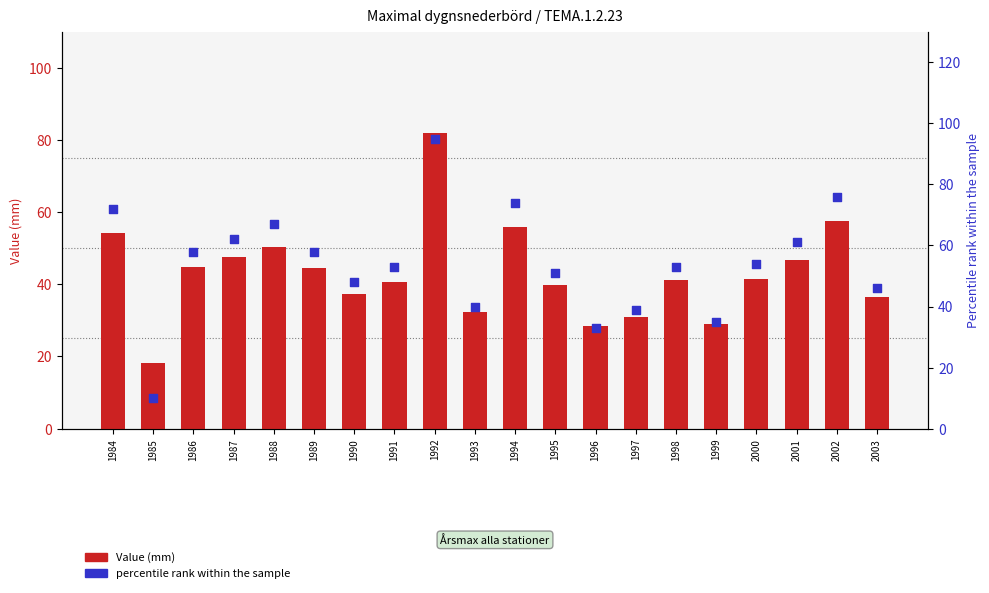

Is the value of percentile rank within the sample at 1987 greater than the value of Value (mm) at 1993?

Yes